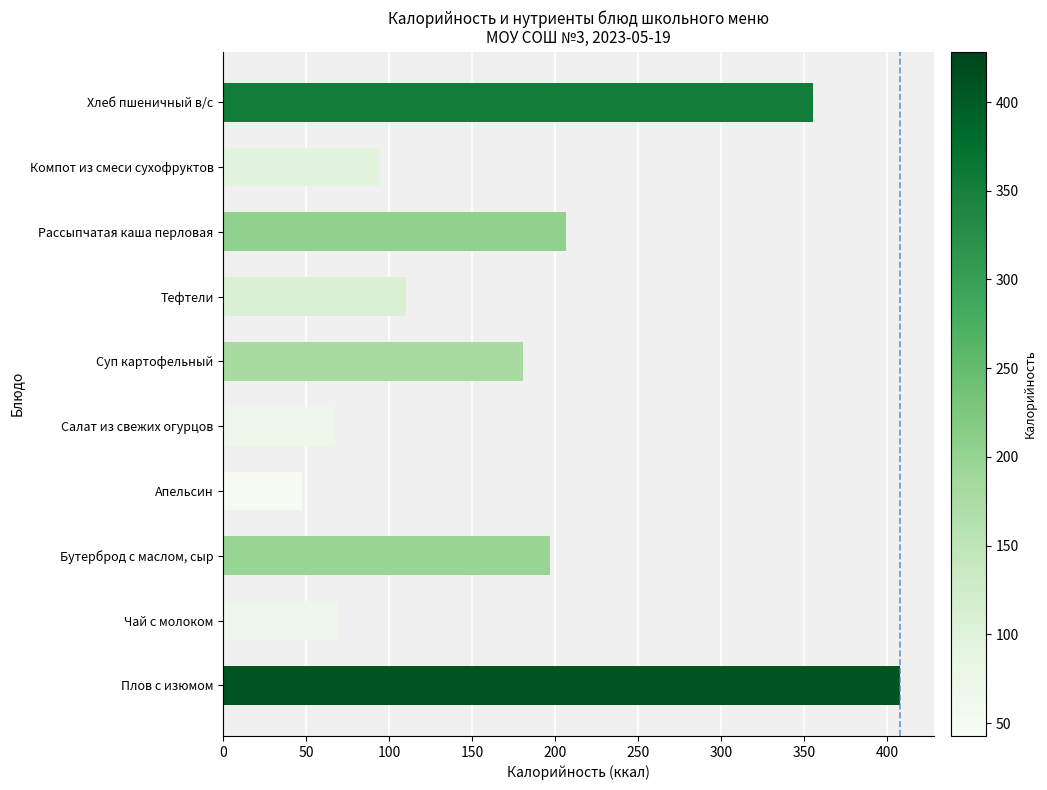

Rank the categories by value from lowest to highest.

Апельсин, Салат из свежих огурцов, Чай с молоком, Компот из смеси сухофруктов, Тефтели, Суп картофельный, Бутерброд с маслом, сыр, Рассыпчатая каша перловая, Хлеб пшеничный в/с, Плов с изюмом